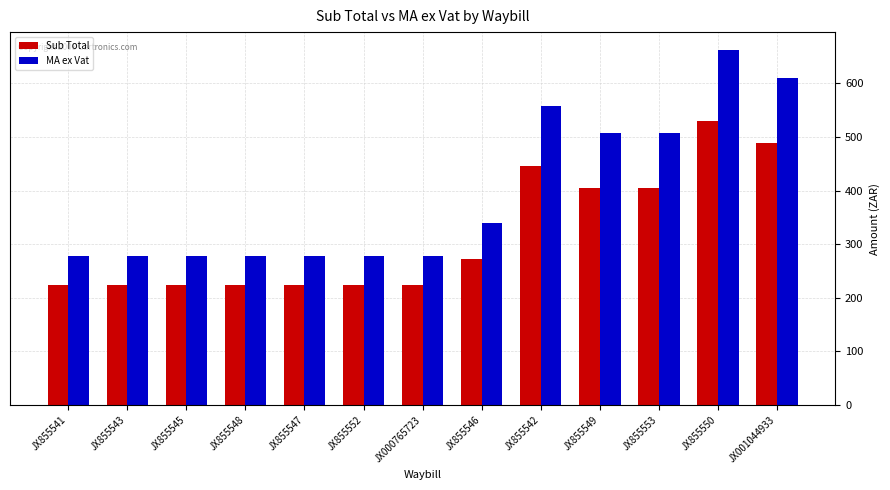

What is the sum of the MA ex Vat values at JX855541 and JX855547?

557.5